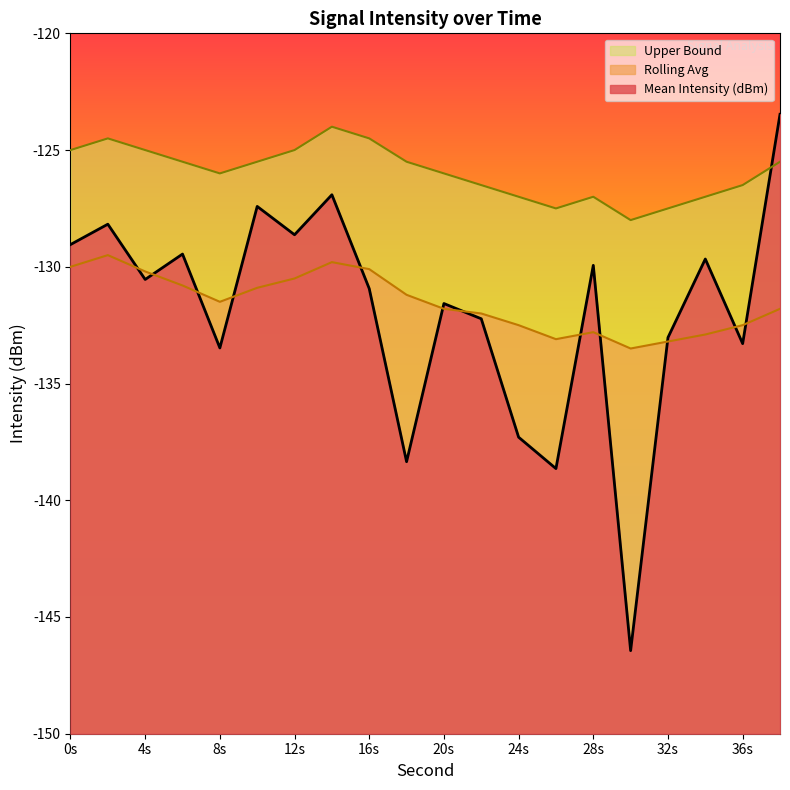

Reading right to left, extract all data points from this chart.

Mean Intensity (dBm): -123.5	-133.3	-129.7	-133.0	-146.4	-129.9	-138.6	-137.3	-132.2	-131.6	-138.3	-130.9	-126.9	-128.6	-127.4	-133.5	-129.5	-130.5	-128.2	-129.0
Rolling Avg: -131.8	-132.5	-132.9	-133.2	-133.5	-132.8	-133.1	-132.5	-132.0	-131.8	-131.2	-130.1	-129.8	-130.5	-130.9	-131.5	-130.8	-130.2	-129.5	-130.0
Upper Bound: -125.5	-126.5	-127.0	-127.5	-128.0	-127.0	-127.5	-127.0	-126.5	-126.0	-125.5	-124.5	-124.0	-125.0	-125.5	-126.0	-125.5	-125.0	-124.5	-125.0